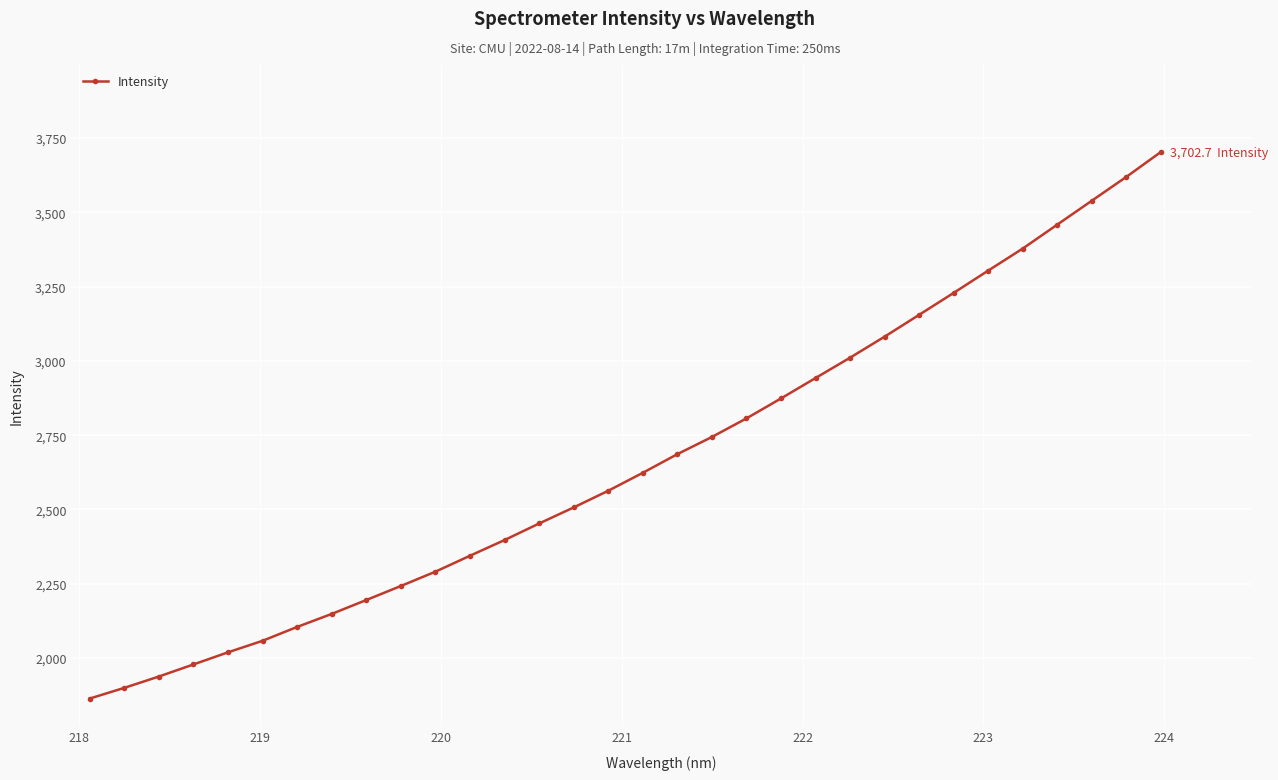

What is the average value?

2661.0